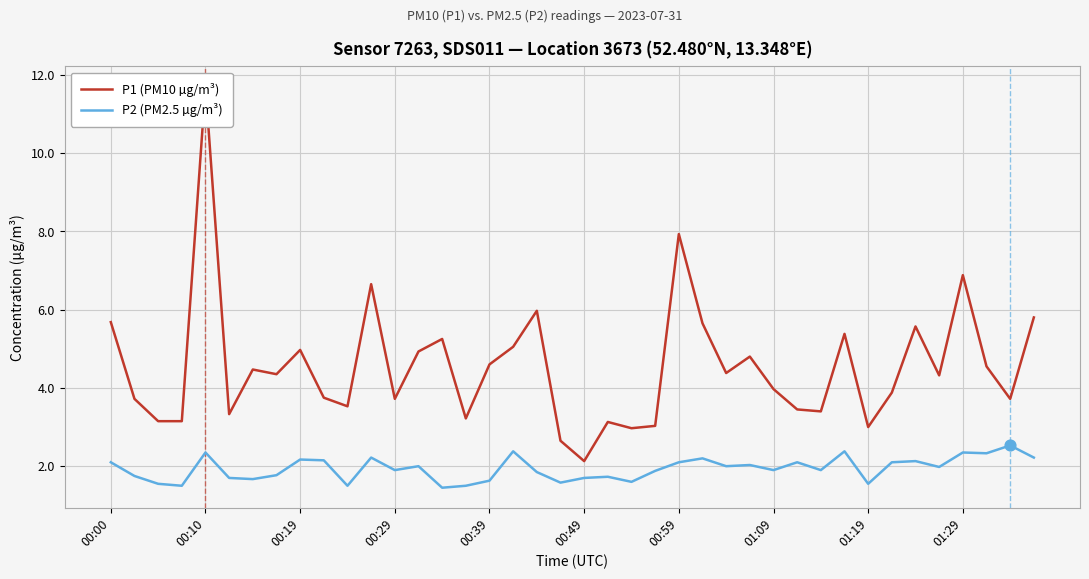

Which series has the widest spread of Y values?

P1 (PM10 µg/m³)